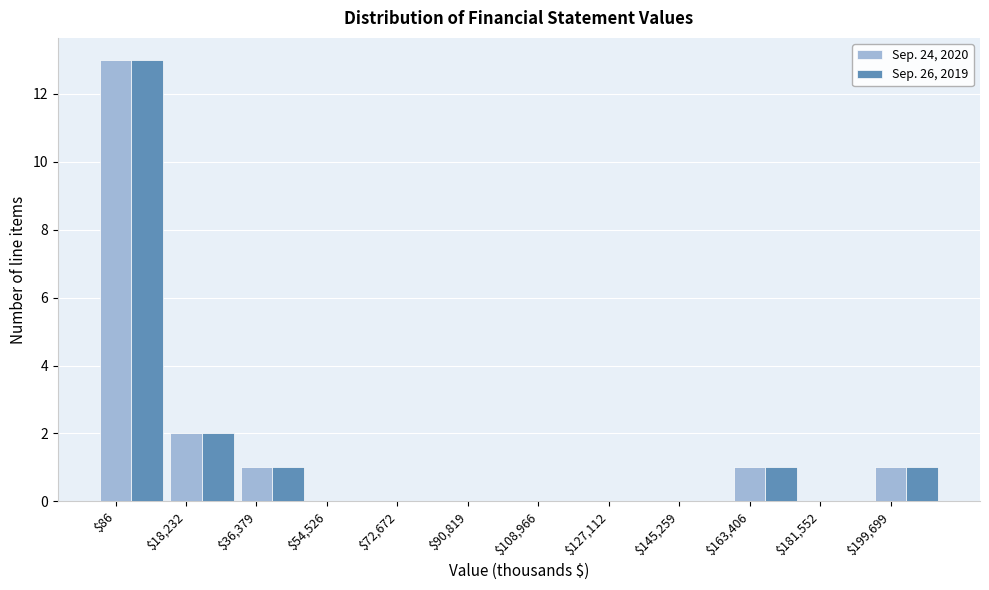

What is the greatest value displayed?

13